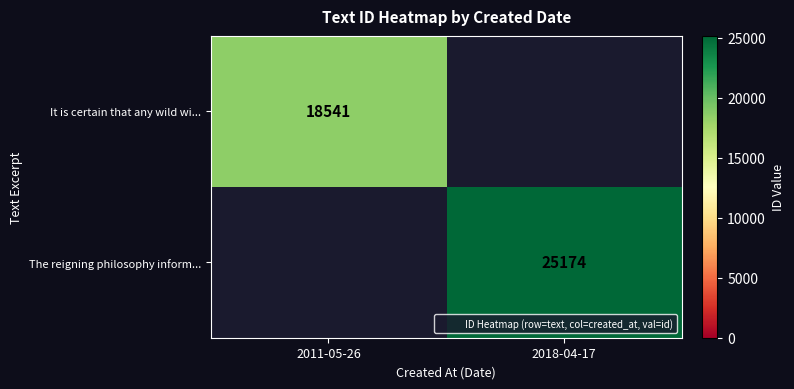

The value of The reigning philosophy inform... at 2018-04-17 is 10946. True or false?

False